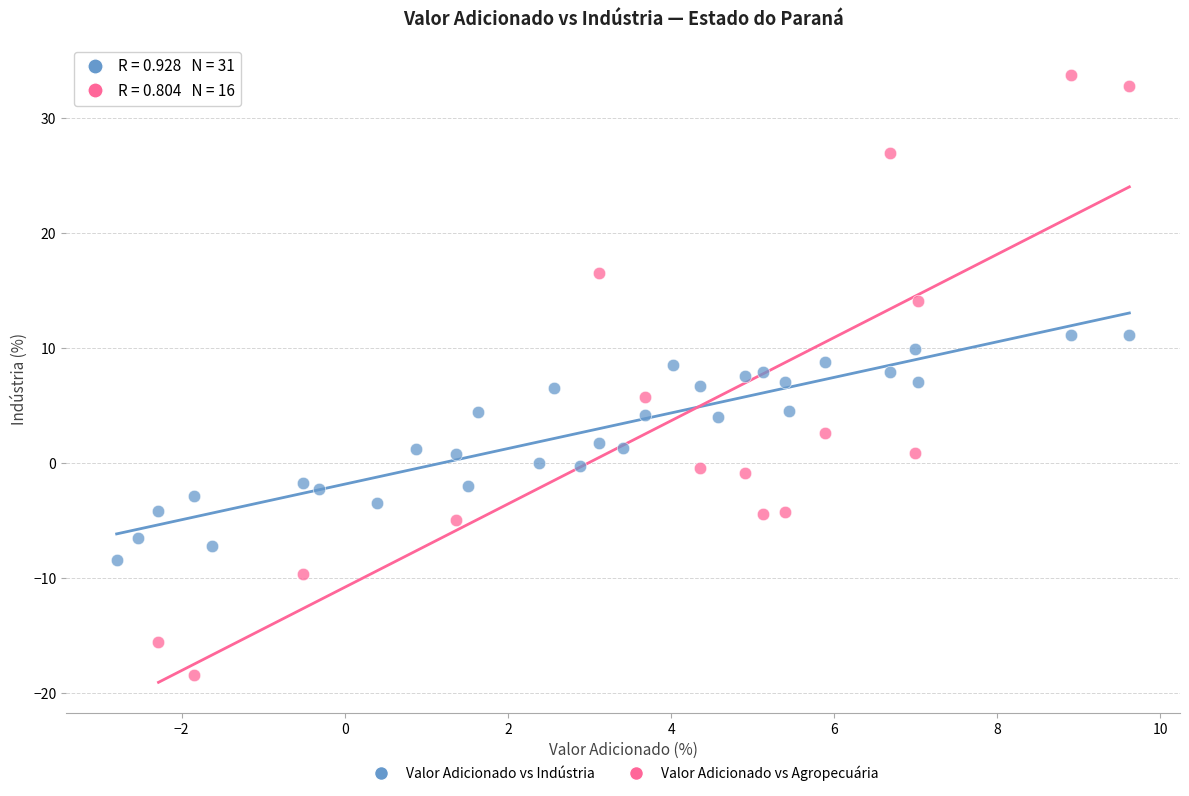

Which series has the largest Y range (max minus min)?

Valor Adicionado vs Agropecuária